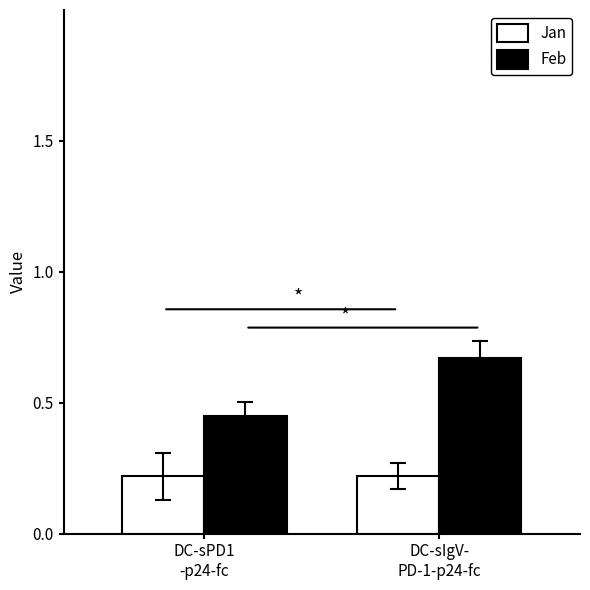

Which series changed the most between DC-sPD1
-p24-fc and DC-sIgV-
PD-1-p24-fc?

Feb